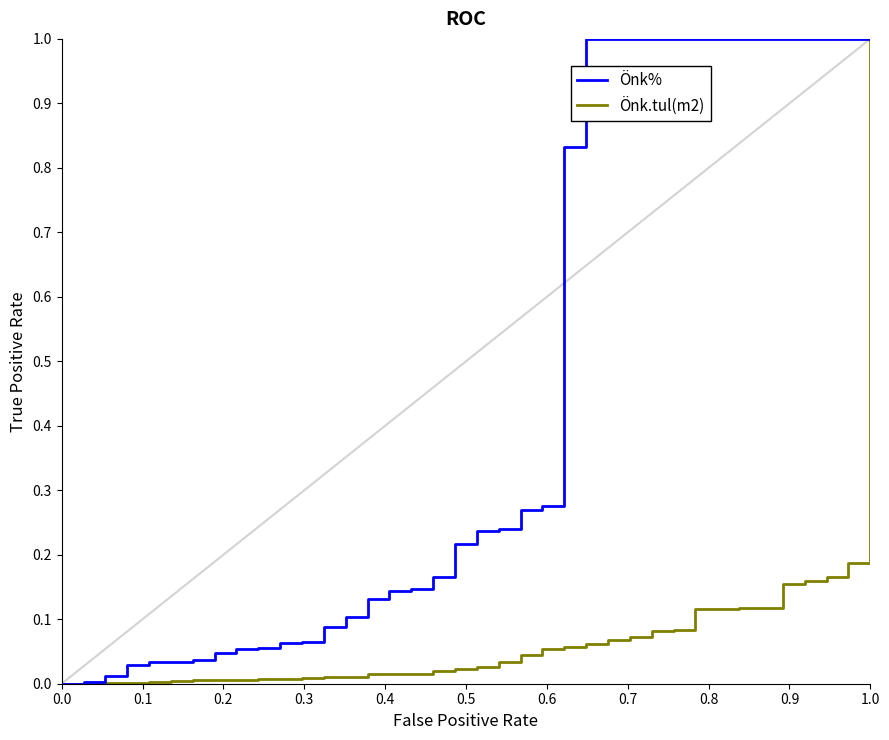

Is this an area chart (filled region under the line)?

No